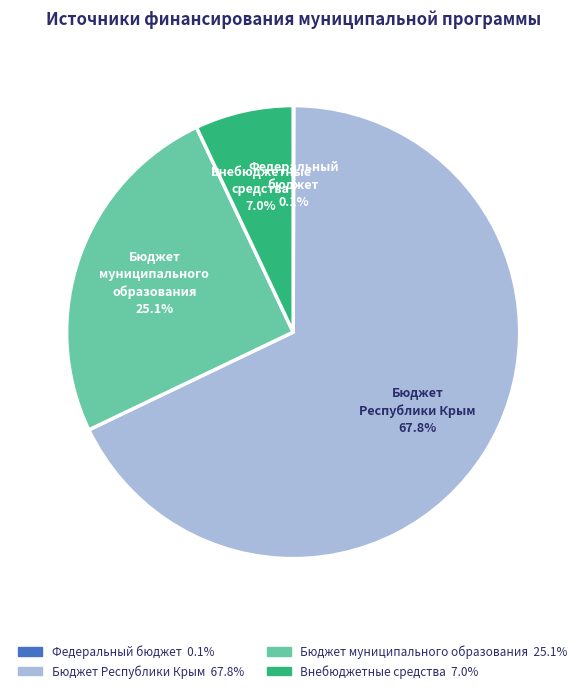

What is the ratio of the value at Бюджет Республики Крым to the value at Внебюджетные средства?

9.7